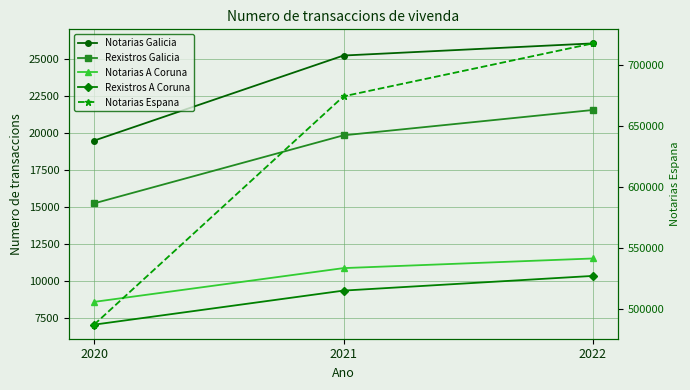

At which label does Notarias Galicia reach its peak?

2022